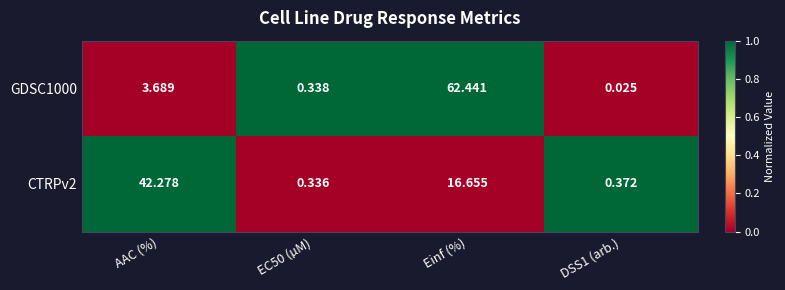

Which series has the largest total across all categories?

GDSC1000